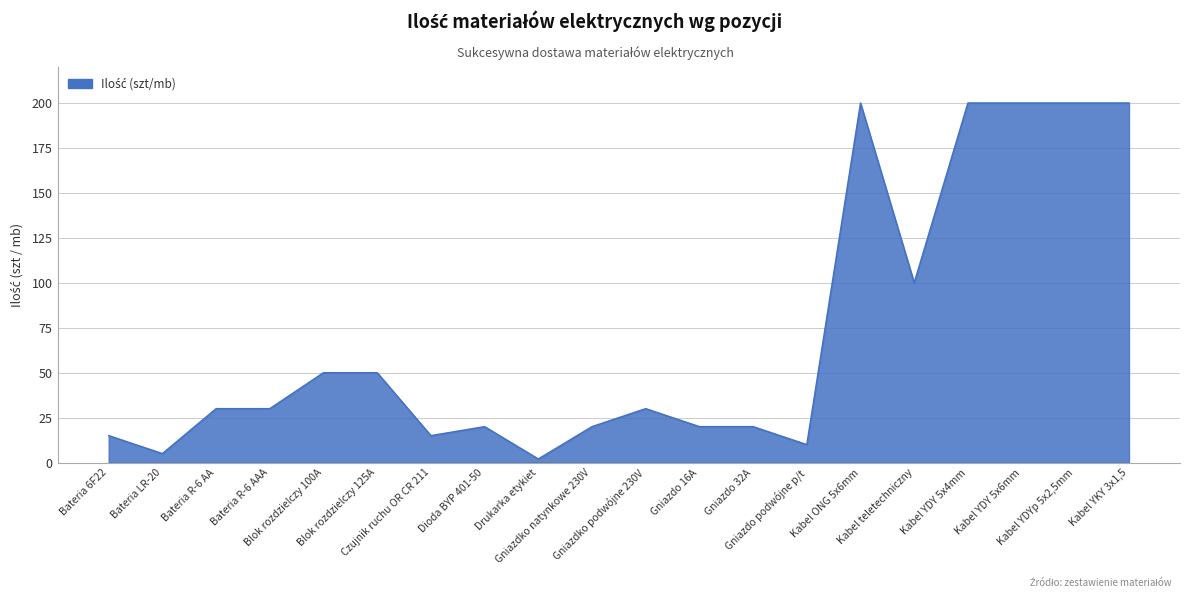

Which has a higher value, Kabel teletechniczny or Kabel YDY 5x6mm?

Kabel YDY 5x6mm